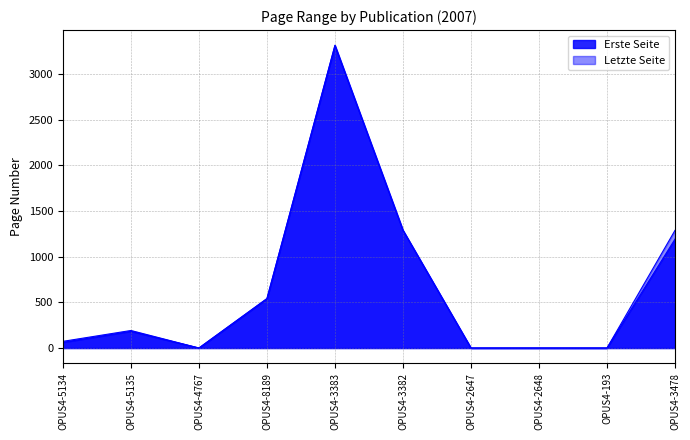

How many series are shown in this chart?

2